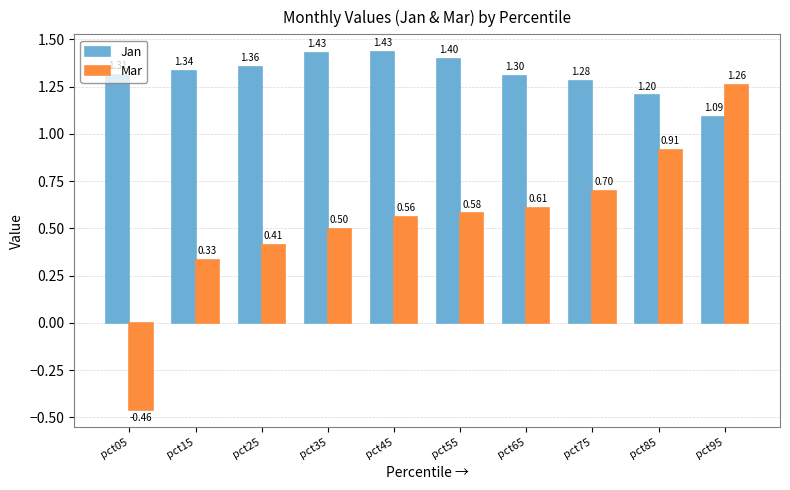

How many groups of bars are there?

10